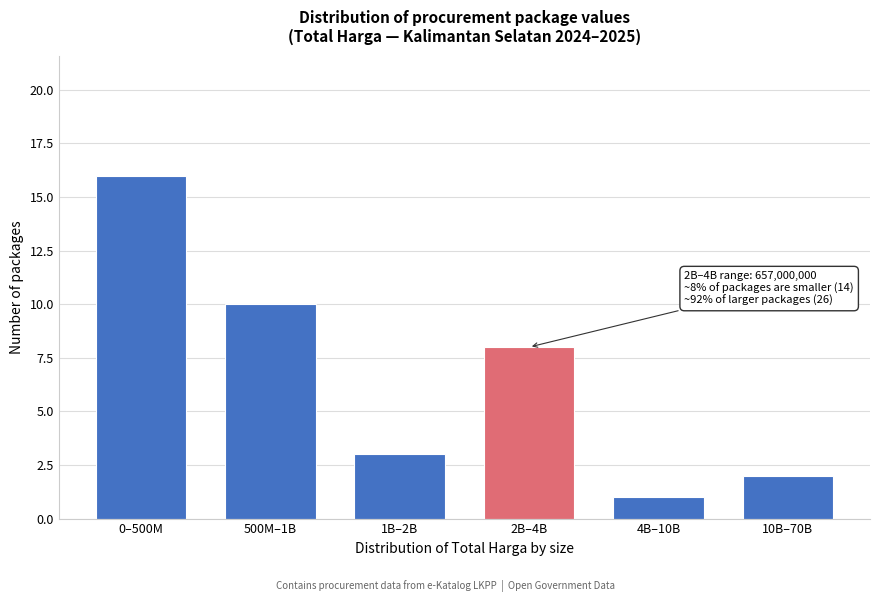

Reading left to right, transcribe all the data shown in this chart.

16	10	3	8	1	2